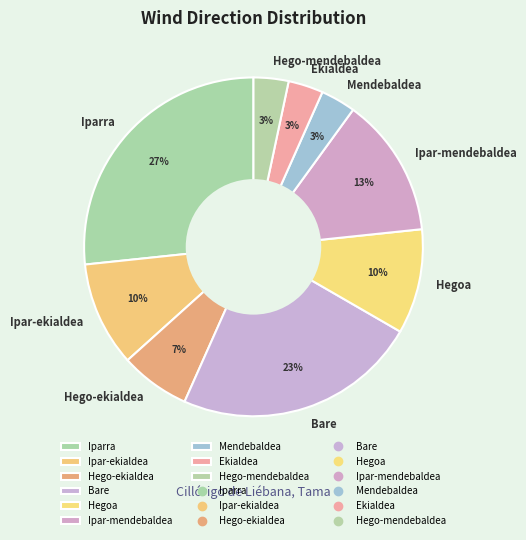

Is it true that Bare is 32% of the pie?

False